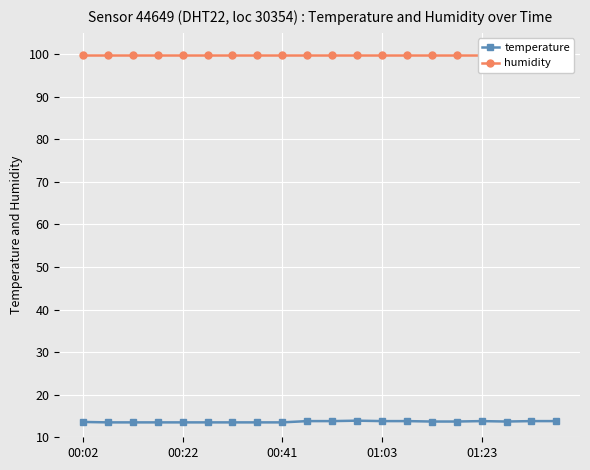

List the labels in order of humidity value, smallest first.

00:02, 00:22, 00:41, 01:03, 01:23, 5, 6, 7, 8, 9, 10, 11, 12, 13, 14, 15, 16, 17, 18, 19